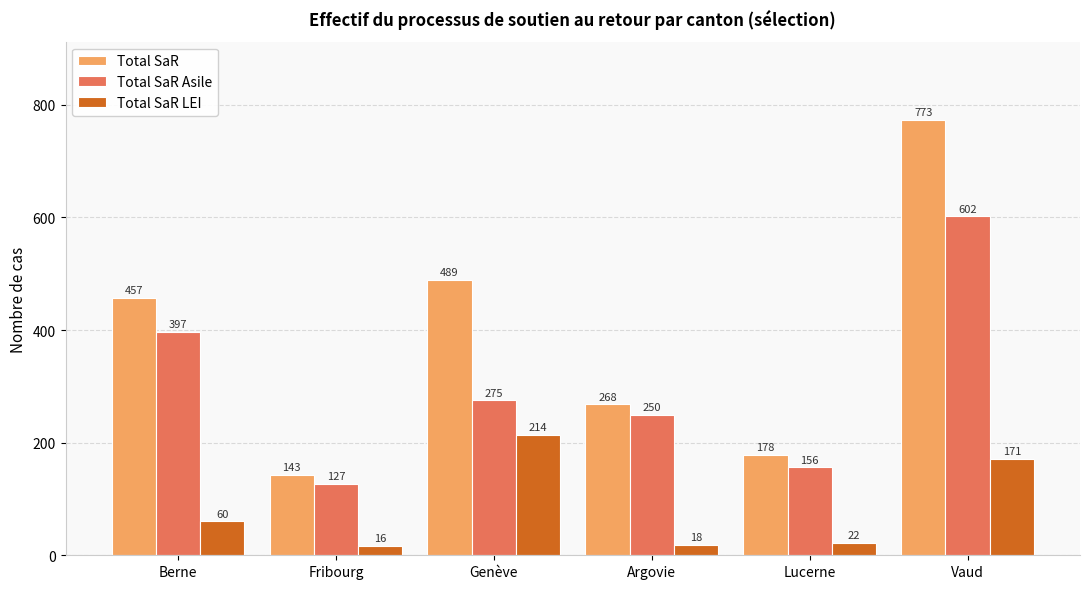

What is the greatest value displayed?

773